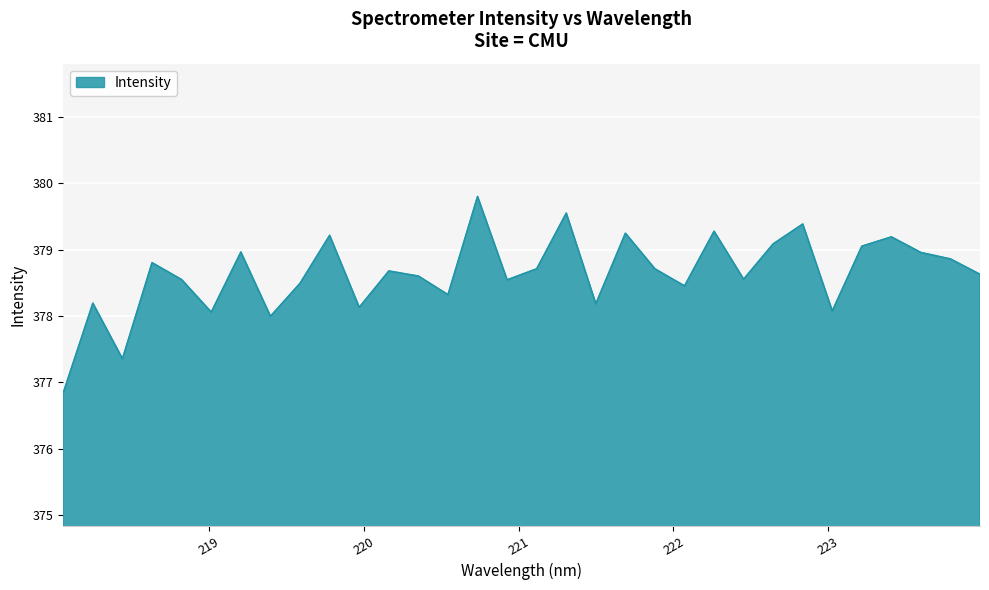

What is the greatest value displayed?

379.8